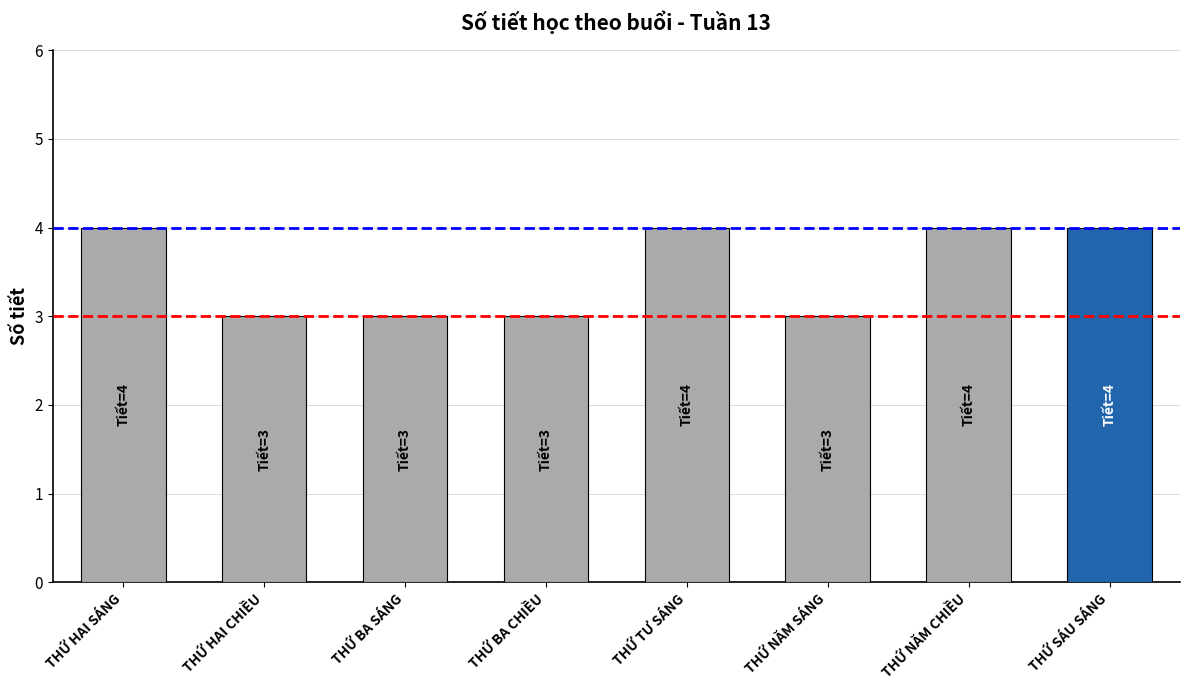

Is it true that the value at THỨ SÁU SÁNG is 6?

False